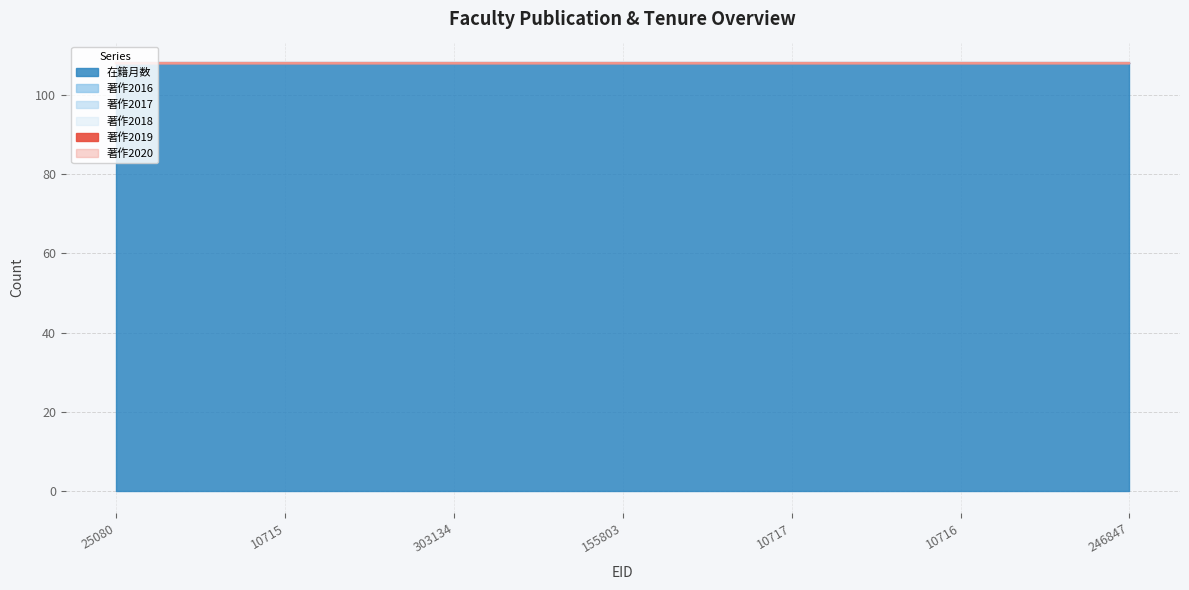

Does the chart display data point markers on the line(s)?

No